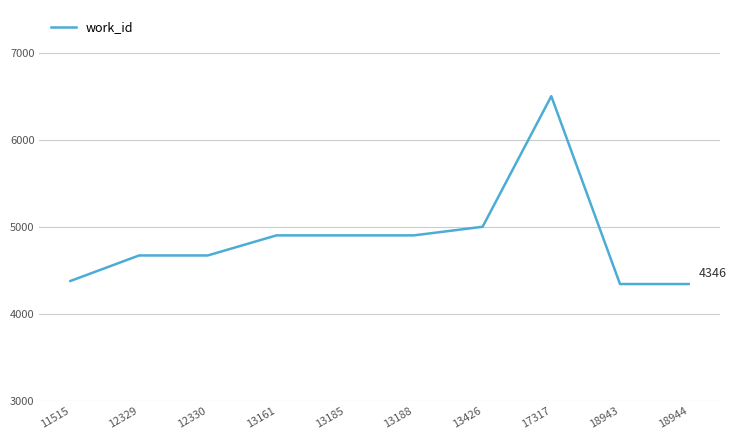

Between 12329 and 18943, which is larger?

12329